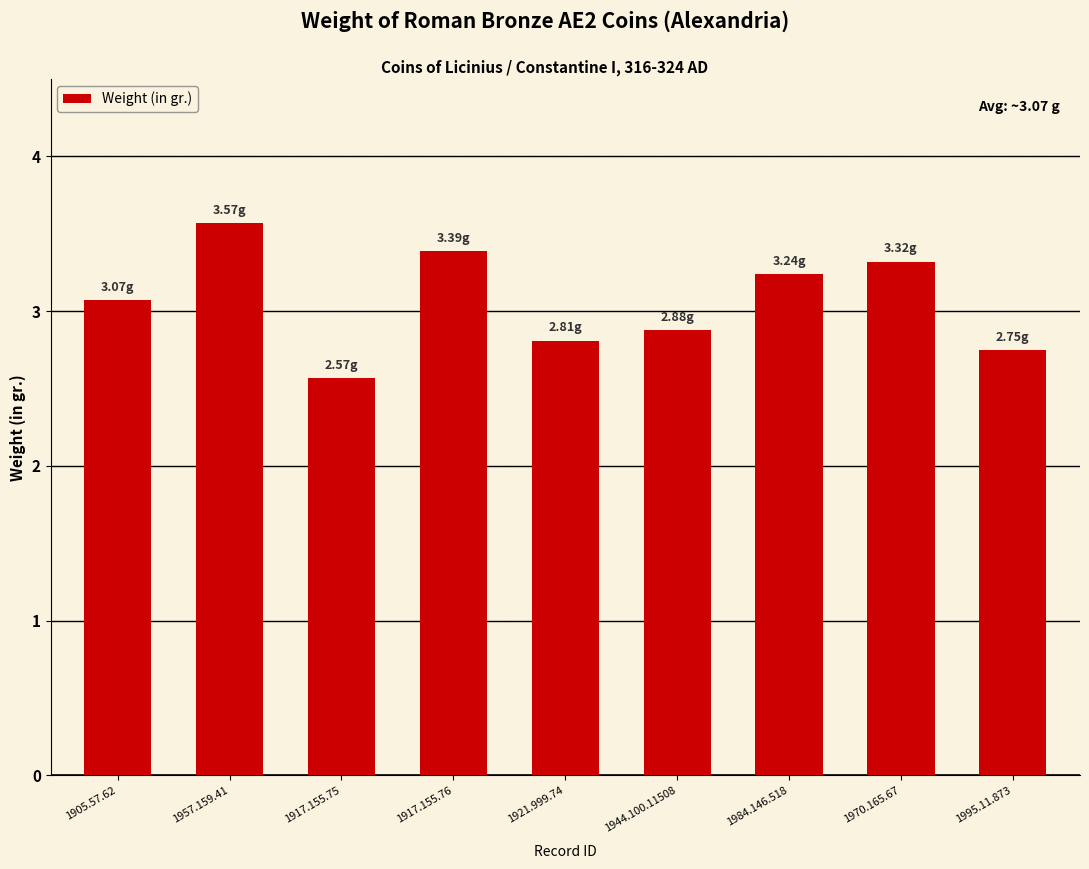

Rank the categories by value from lowest to highest.

1917.155.75, 1995.11.873, 1921.999.74, 1944.100.11508, 1905.57.62, 1984.146.518, 1970.165.67, 1917.155.76, 1957.159.41